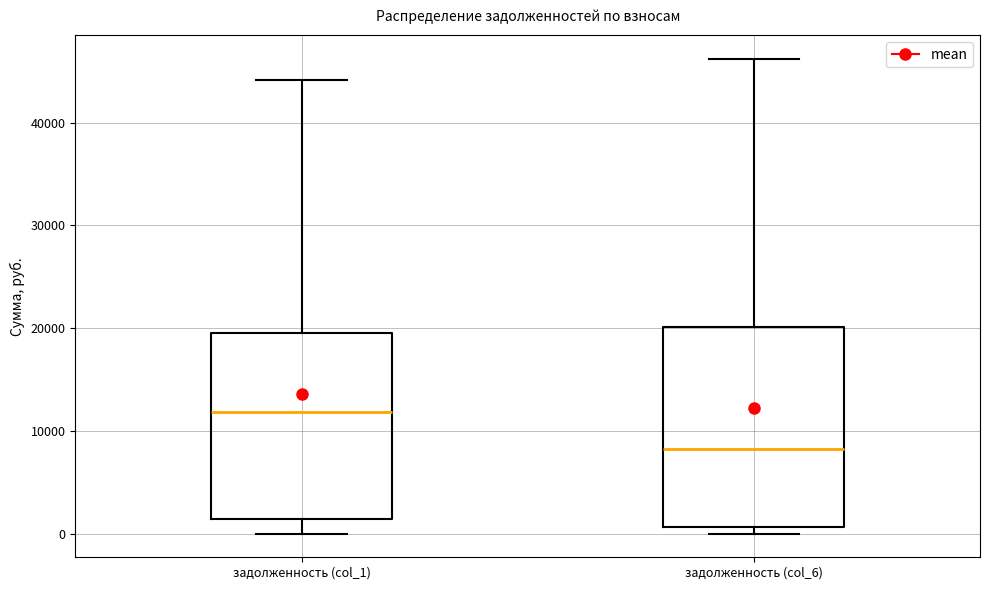

Where is the lower edge of the box for задолженность (col_1) on the y-axis? The values are not printed on the chart, so give them approximately, as read against the axis.

1000